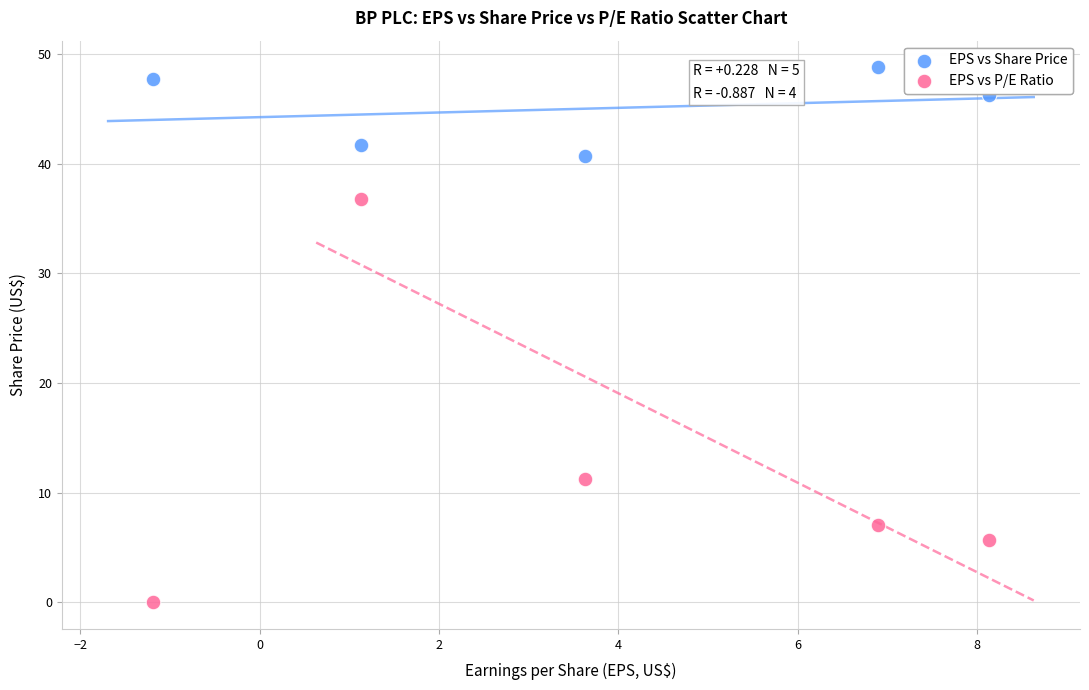

Which series contains the highest Y value?

EPS vs Share Price